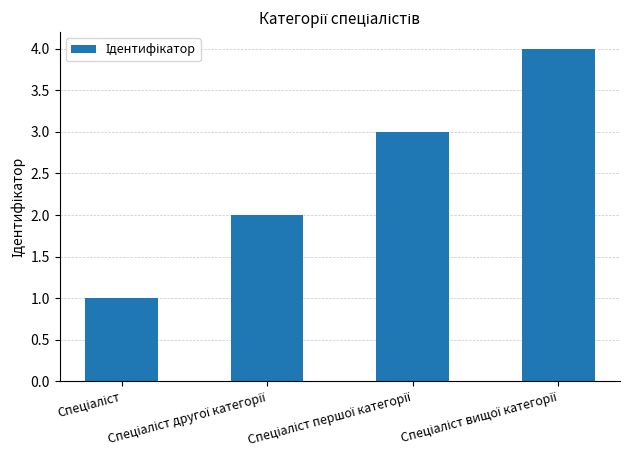

What is the greatest value displayed?

4